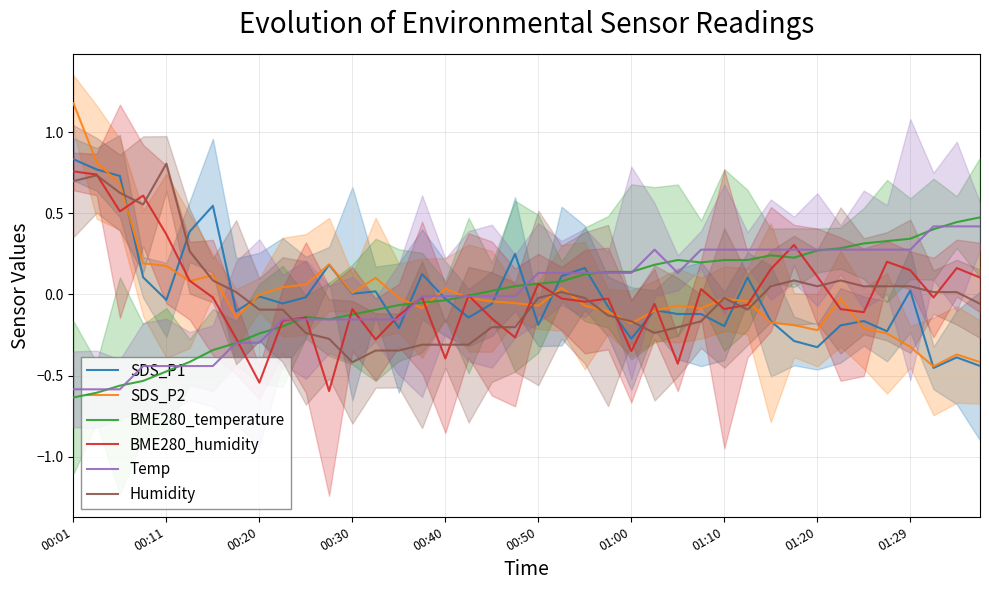

Which series has the largest total across all categories?

BME280_humidity